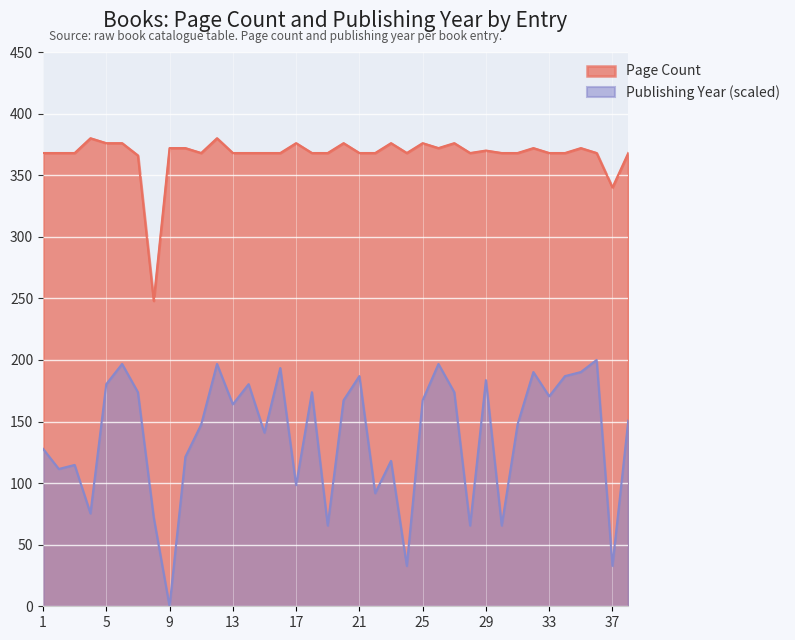

The publishingYear series shows 44.8 at 13. True or false?

False